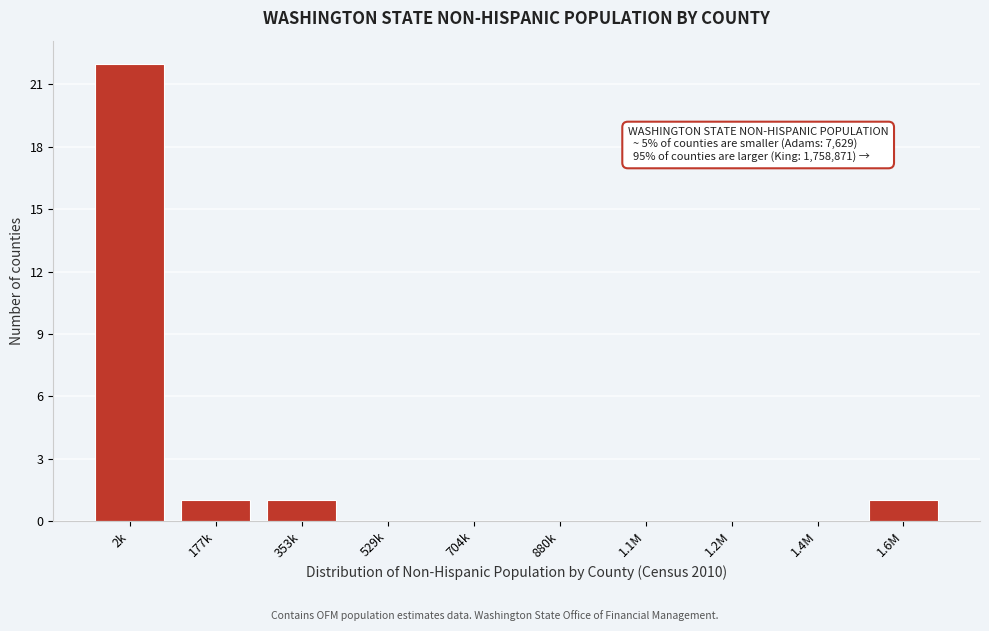

Reading right to left, what are all the values shown in this chart?

1.6M=1	1.4M=0	1.2M=0	1.1M=0	880k=0	704k=0	529k=0	353k=1	177k=1	2k=22